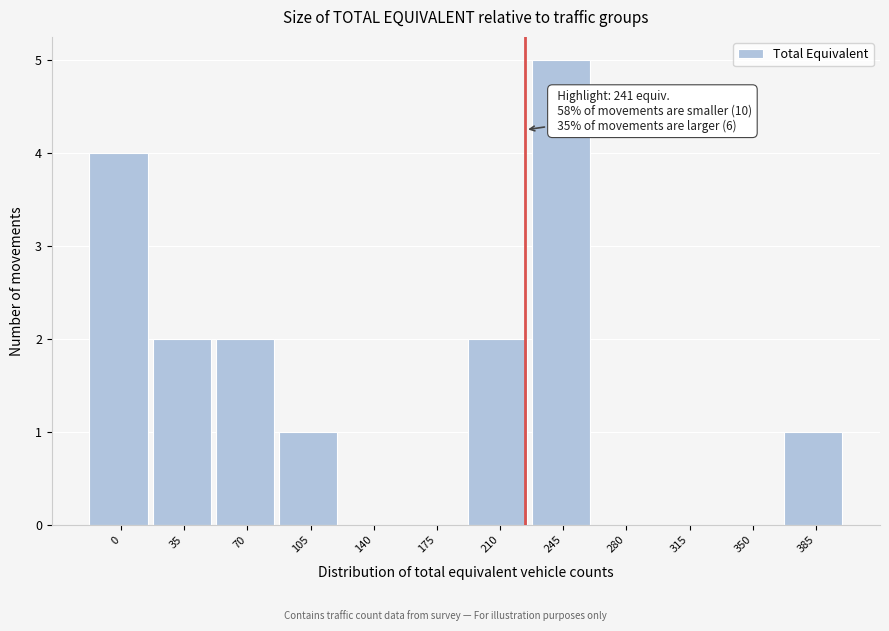

Reading left to right, extract all data points from this chart.

0=4	35=2	70=2	105=1	140=0	175=0	210=2	245=5	280=0	315=0	350=0	385=1